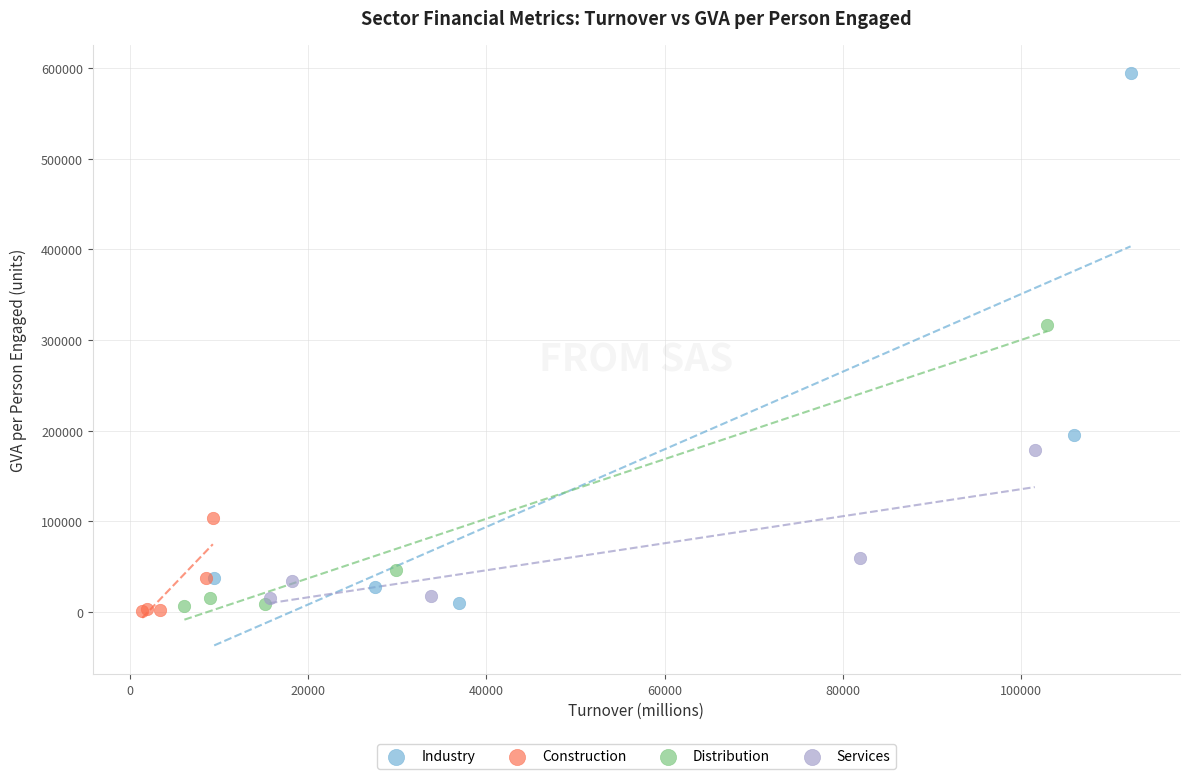

Which series has the largest Y range (max minus min)?

Industry